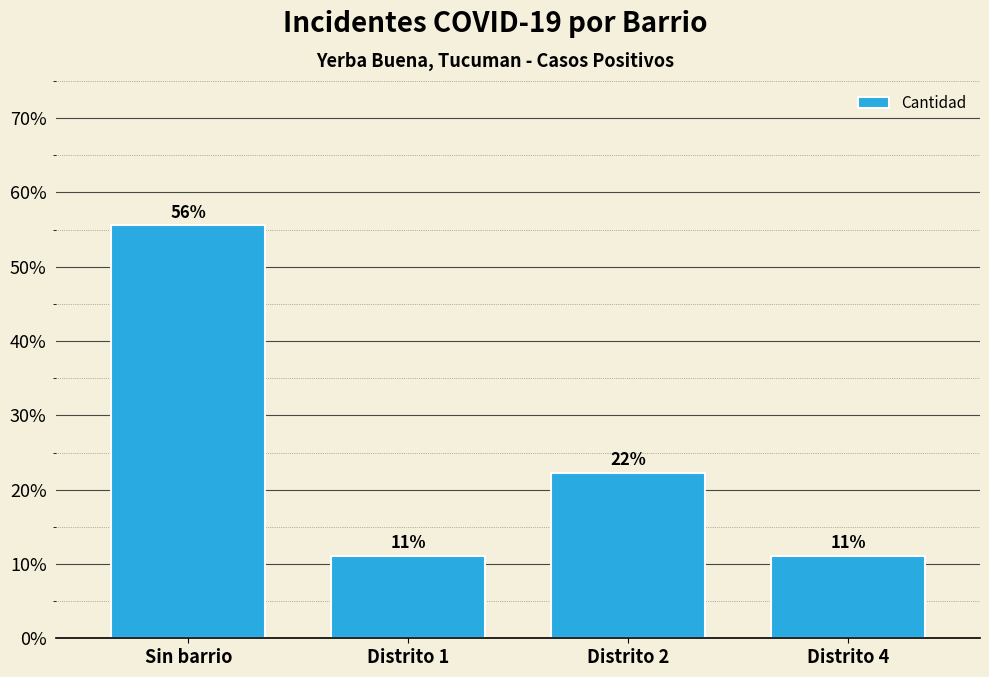

Does the chart contain stacked bars?

No